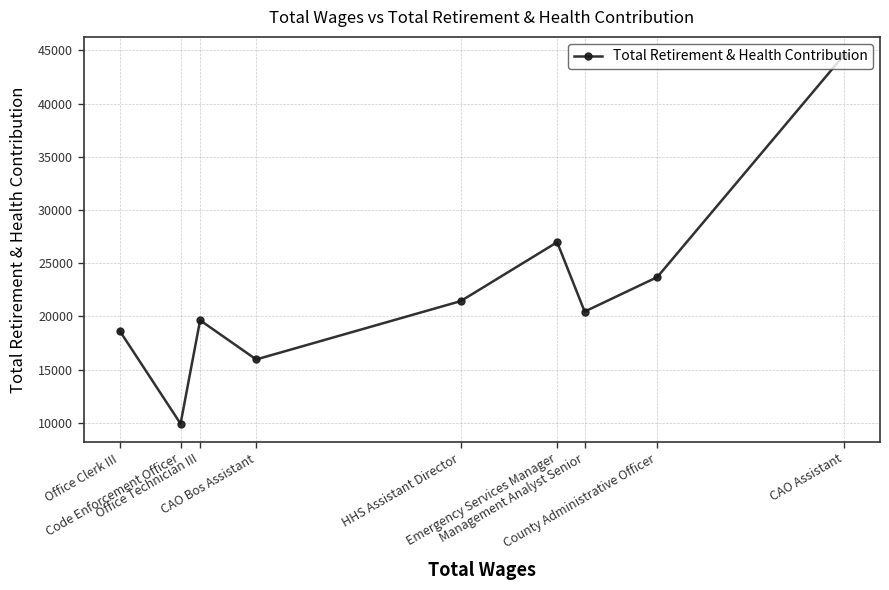

What position from the left is County Administrative Officer?

8